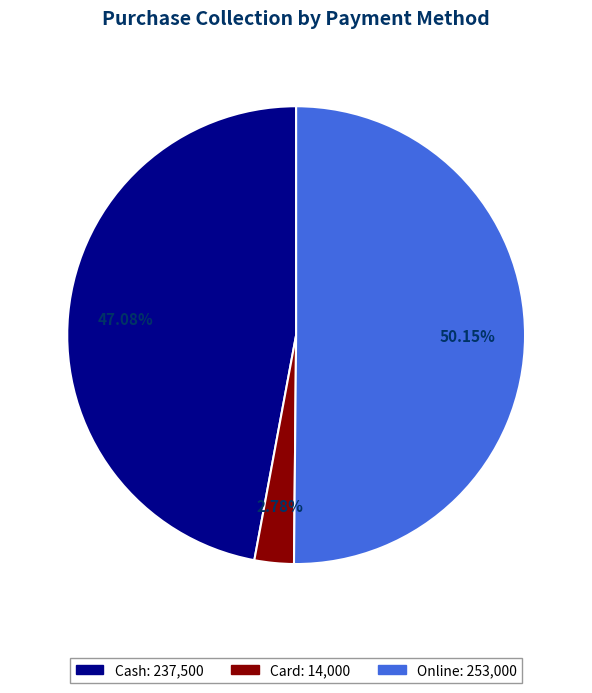

What is the smallest slice in the pie chart?

Card